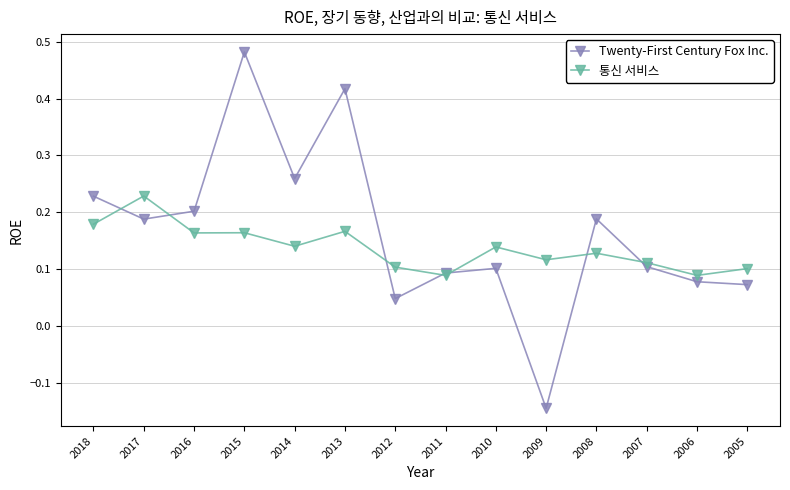

Between which two adjacent categories do 통신 서비스 and Twenty-First Century Fox Inc. first intersect?

2018 and 2017